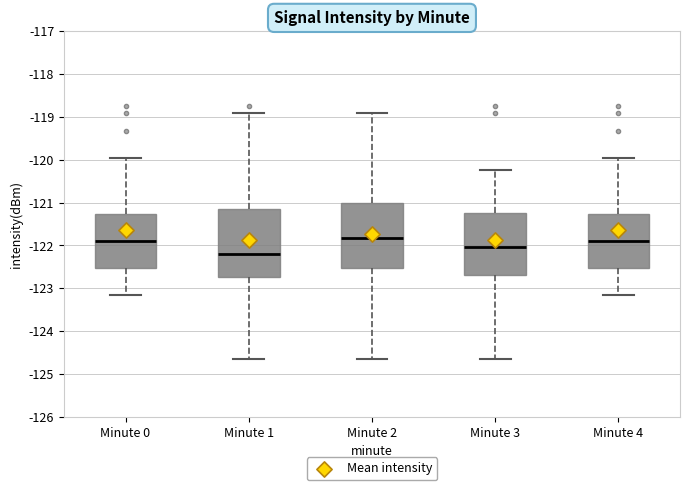

Reading left to right, read every box against the y-axis: the position of its median line, the range the box covers, and the ends of its whiskers. The values are not printed on the chart, so give them approximately, as read against the axis.

Minute 0: median -121.9, box -122.5 to -121.3, whiskers -123.2 to -120.0
Minute 1: median -122.2, box -122.7 to -121.2, whiskers -124.6 to -118.9
Minute 2: median -121.8, box -122.5 to -121.0, whiskers -124.6 to -118.9
Minute 3: median -122.0, box -122.7 to -121.2, whiskers -124.6 to -120.2
Minute 4: median -121.9, box -122.5 to -121.3, whiskers -123.2 to -120.0